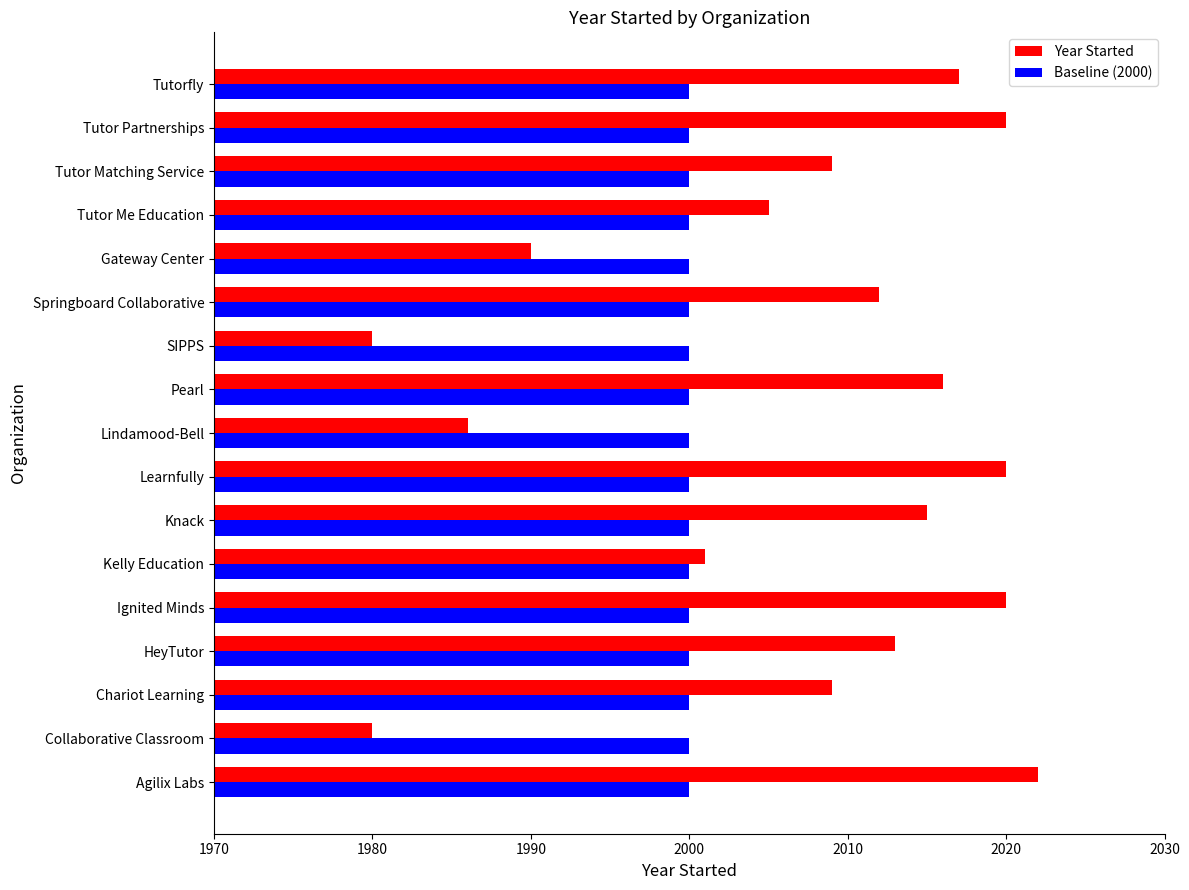

What is the total value across all series at Tutorfly?

4017